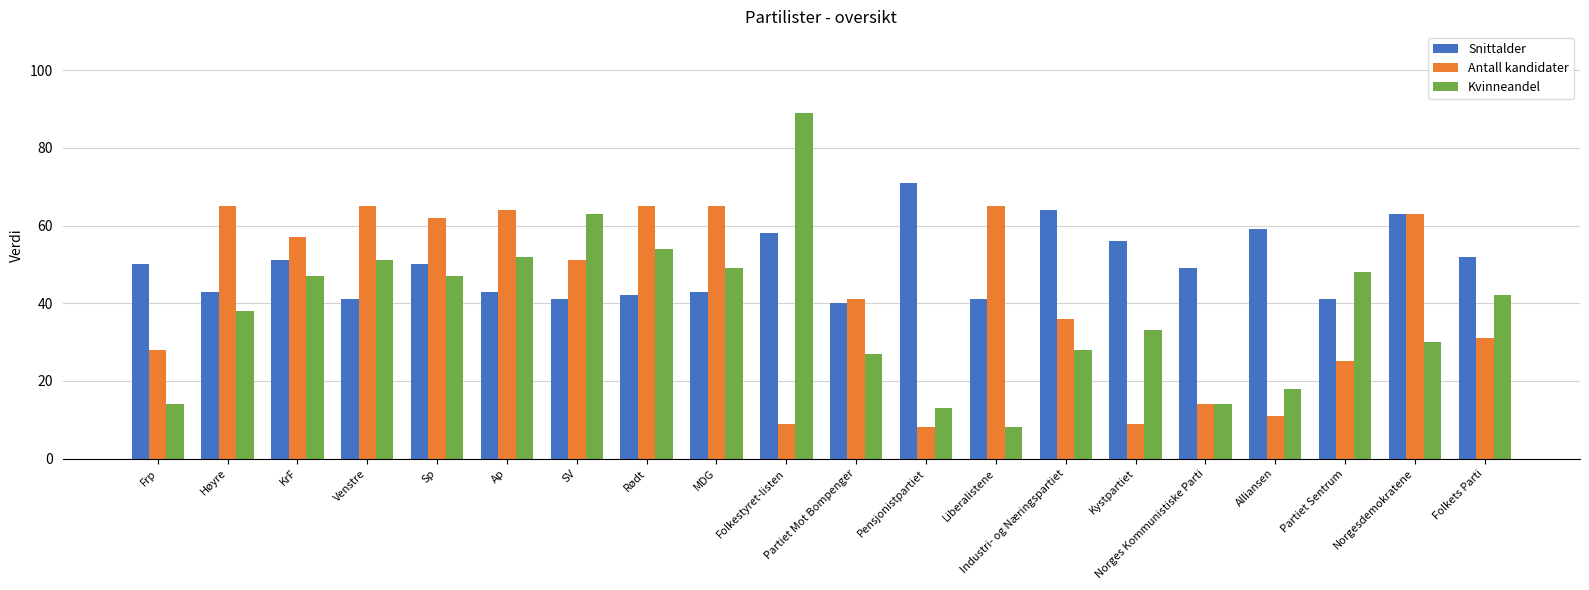

What is the spread (max minus min) of values at Sp?

15